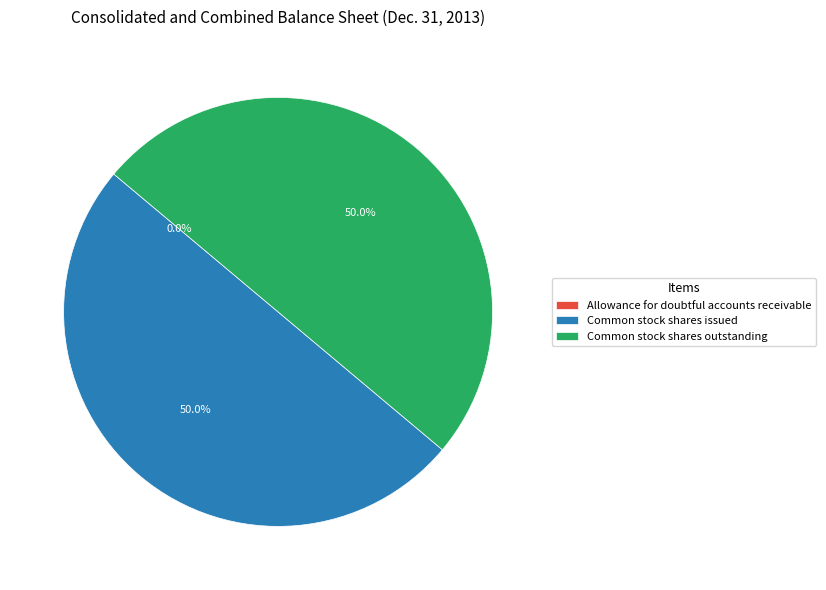

What percentage is the Common stock shares outstanding slice, to the nearest percent?

50%